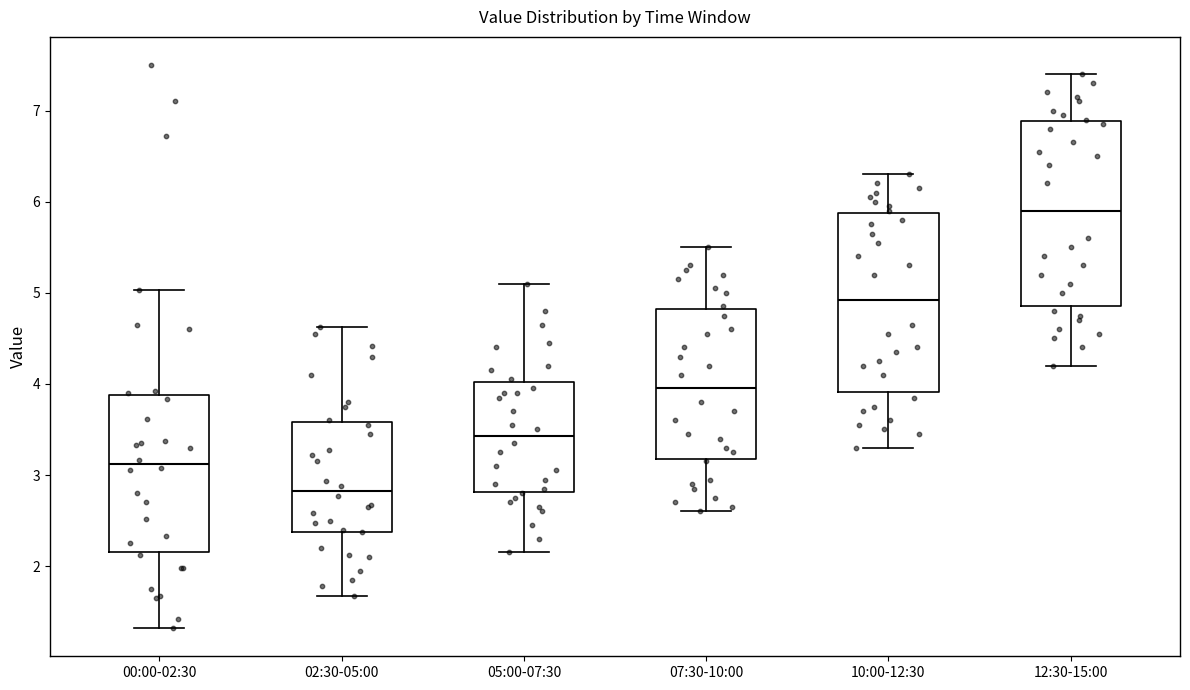

Where does the lower whisker of the box for 10:00-12:30 end on the y-axis? The values are not printed on the chart, so give them approximately, as read against the axis.

3.3